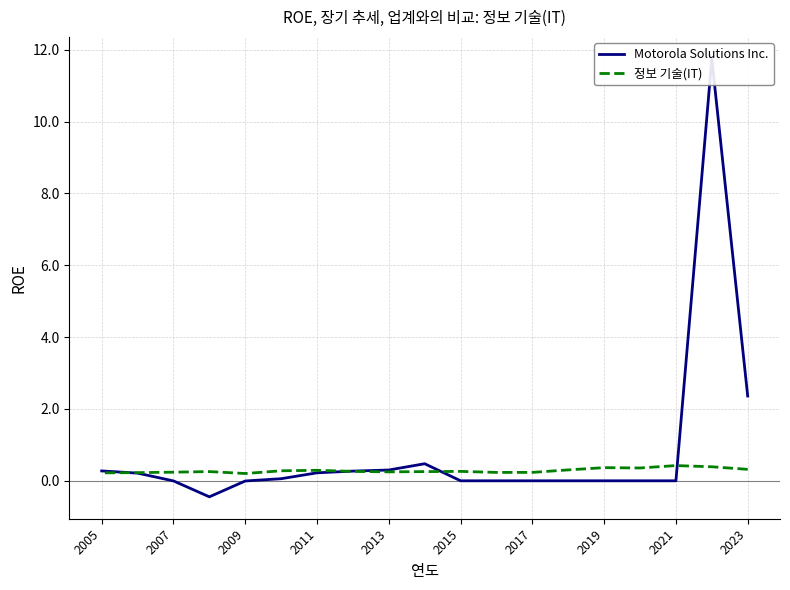

The value of 정보 기술(IT) at 2011 is 0.4. True or false?

False